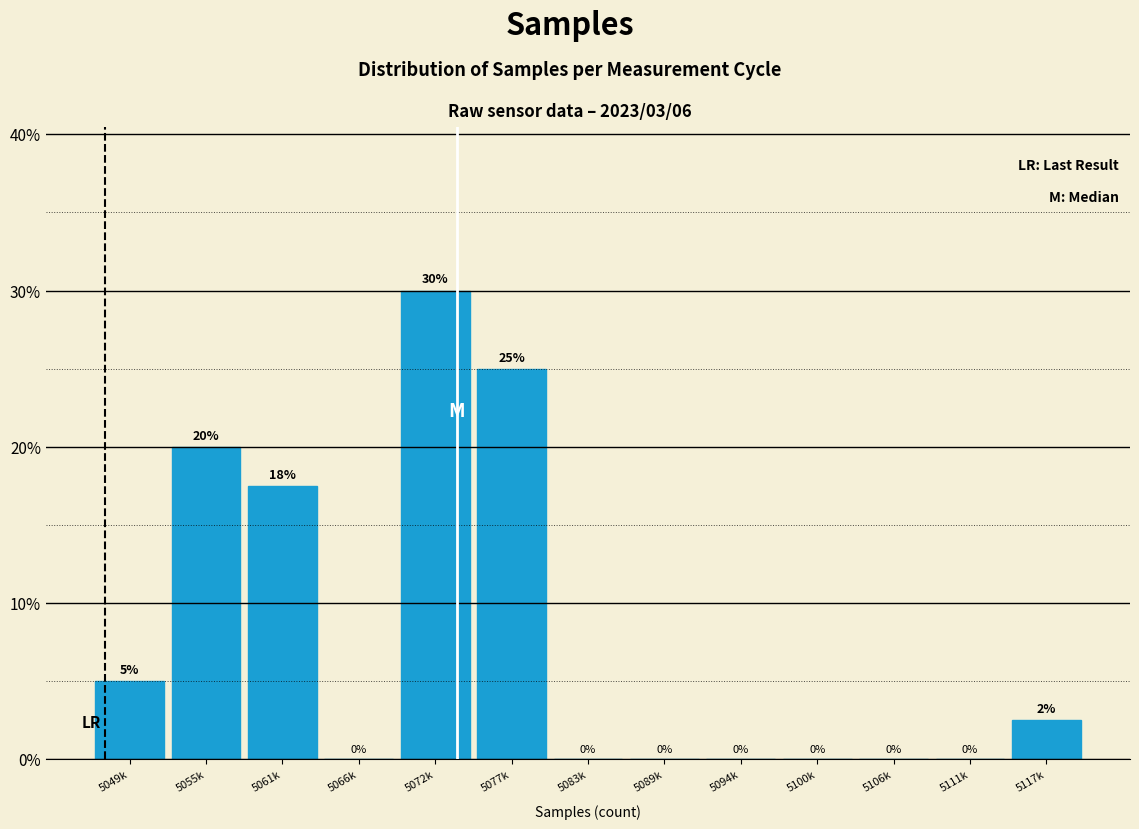

What is the change in value from 5072k to 5083k?

-30.0